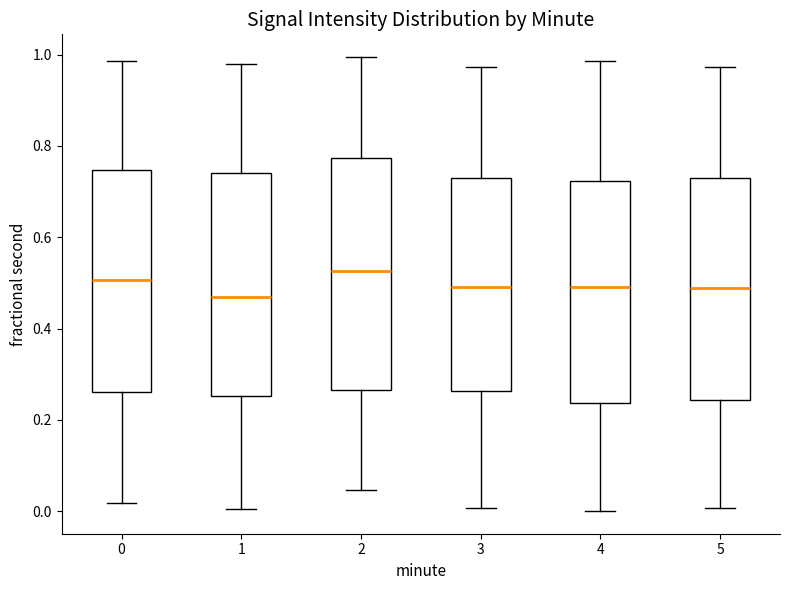

Comparing the boxes themselves (not the whiskers), which one is the tallest?

2